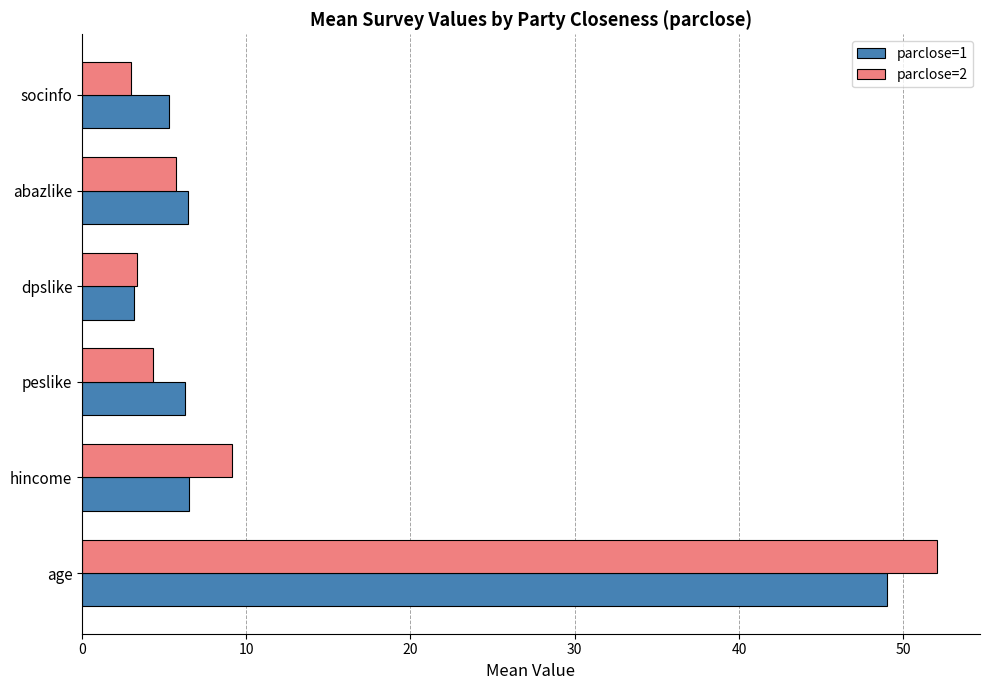

Rank the series by their maximum value, from lowest to highest.

parclose=1, parclose=2